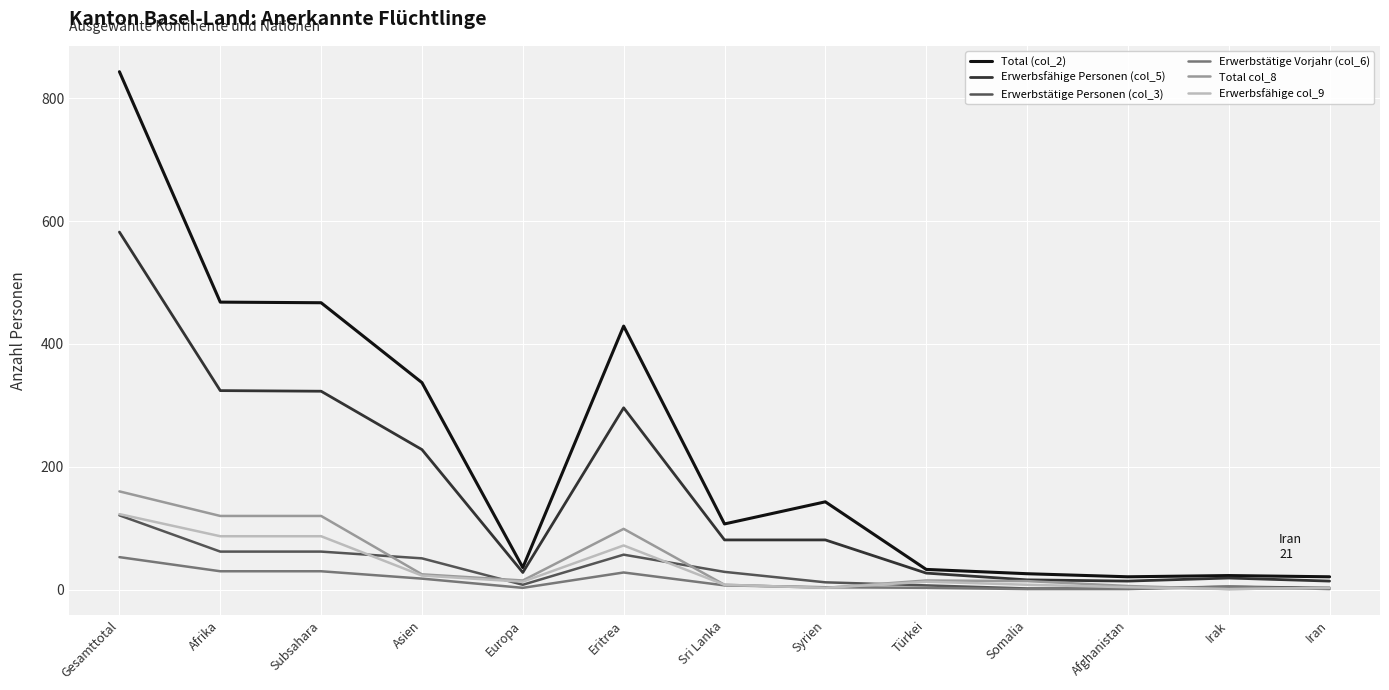

How many lines are shown in the chart?

6